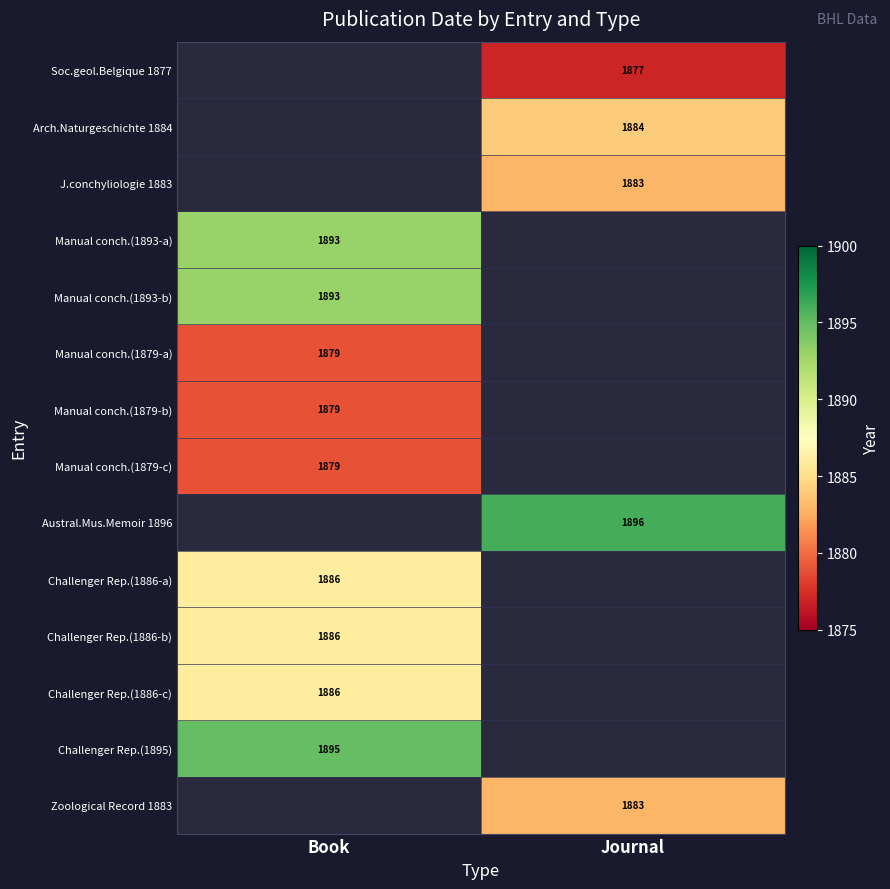

Is it true that Manual conch.(1879-c) equals 1879 at Book?

True